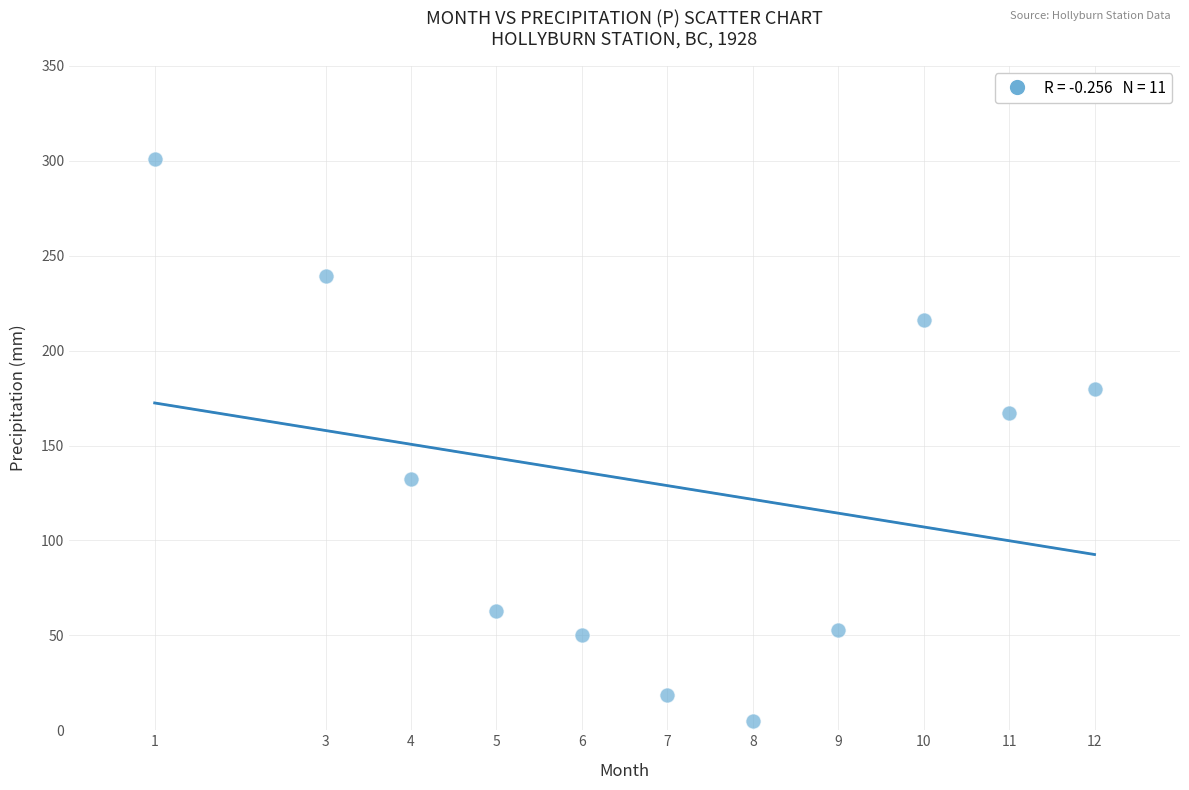

What is the range of Y values (max minus min)?

295.9